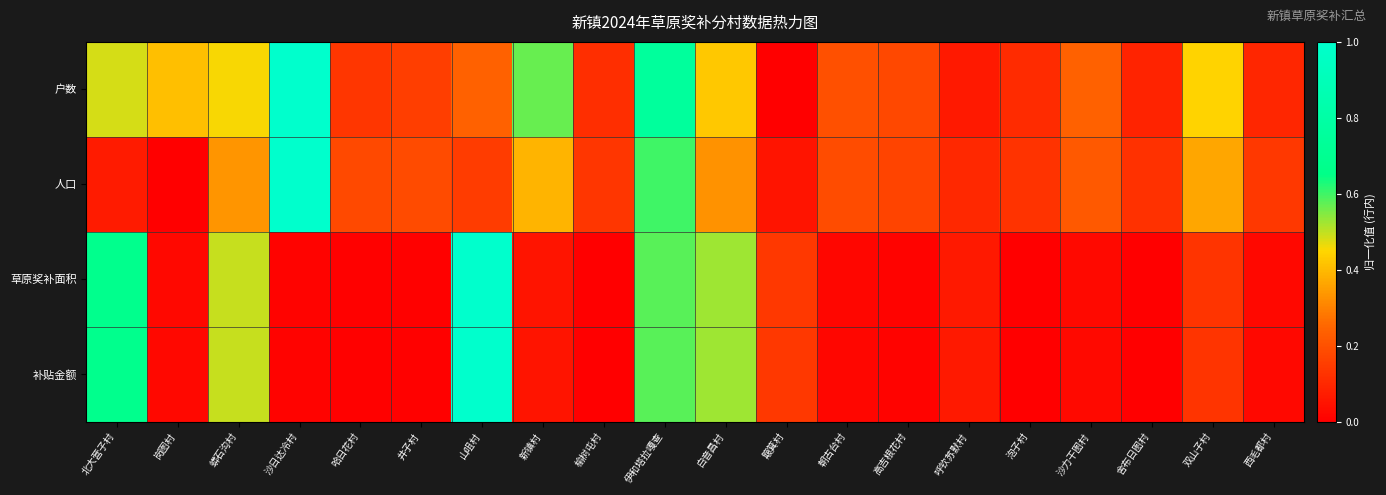

Which series has the widest spread of values?

户数